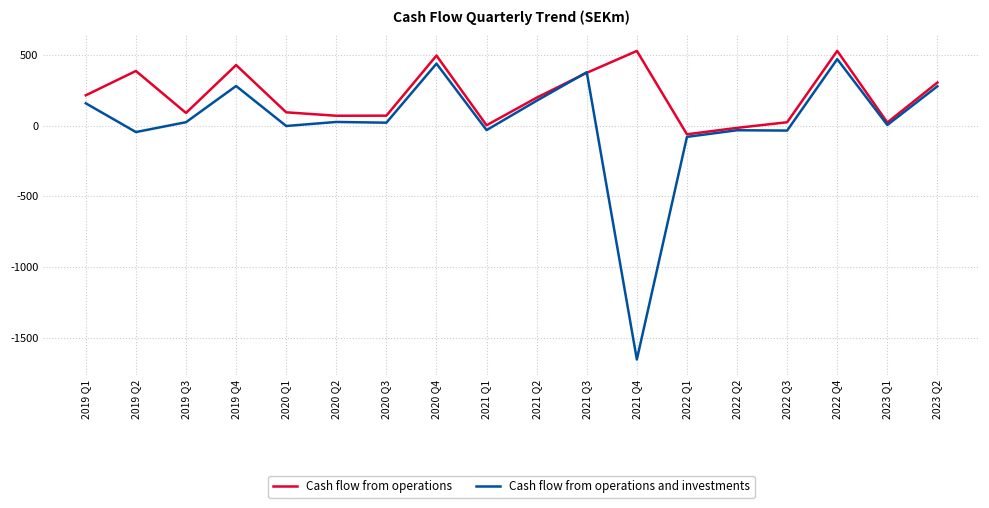

What is the difference between the second highest and minimum values in the Cash flow from operations series?

588.9